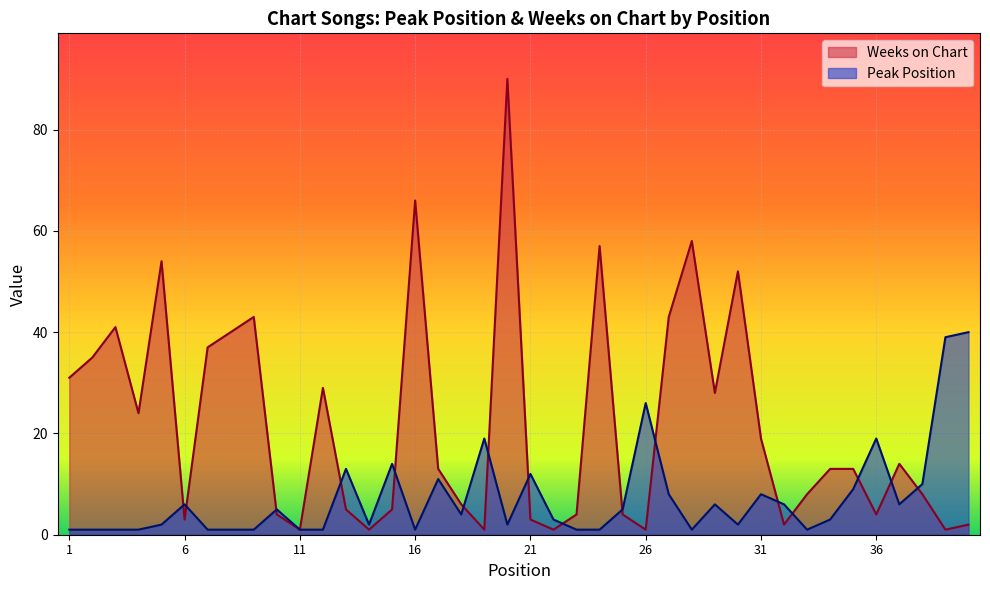

What are all the series names shown in the legend?

Weeks on Chart, Peak Position